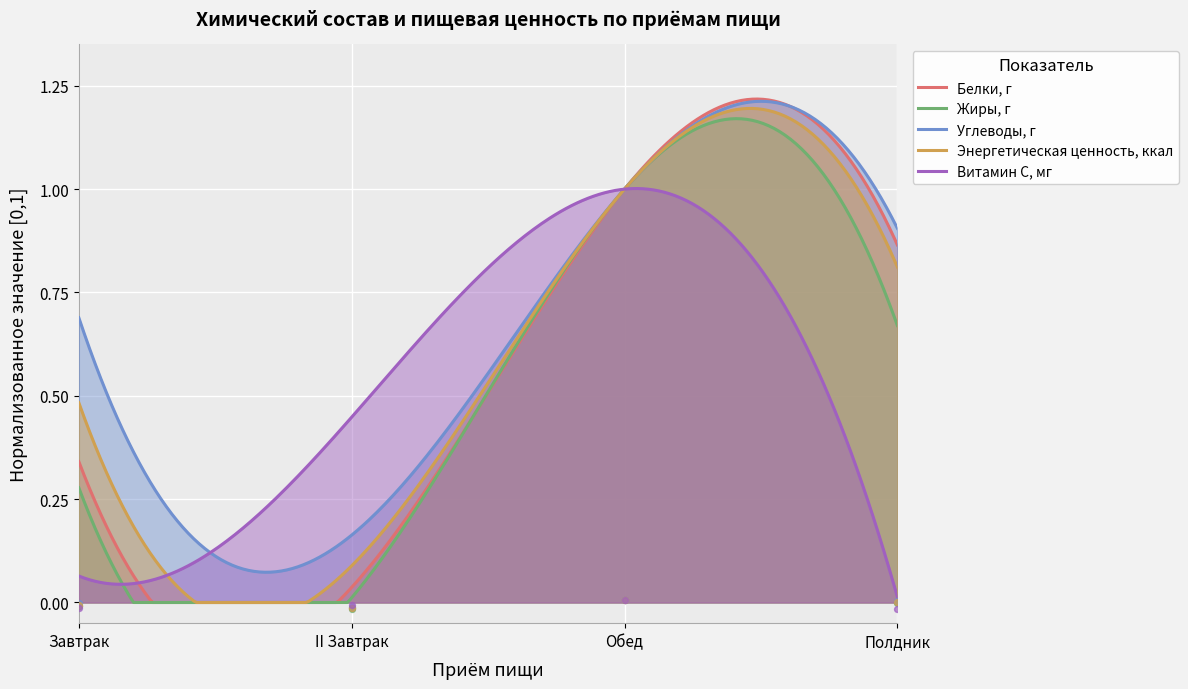

At how many categories does at least one series exceed 0?

2